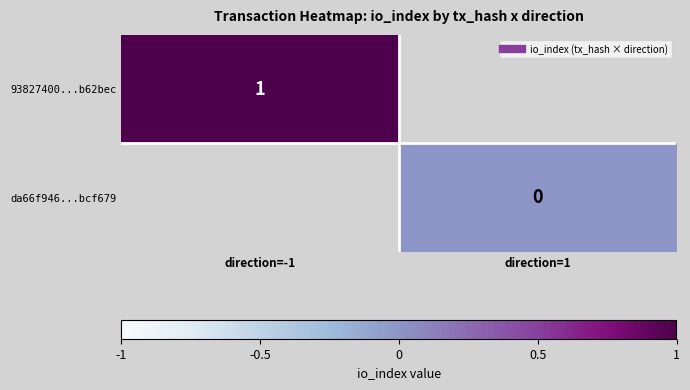

At which label is 93827400...b62bec closest to 1?

direction=-1